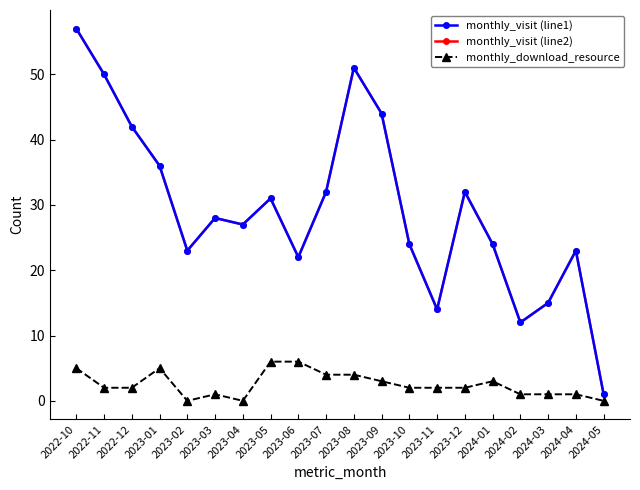

True or false: monthly_download_resource and monthly_visit (line2) cross at least once.

False